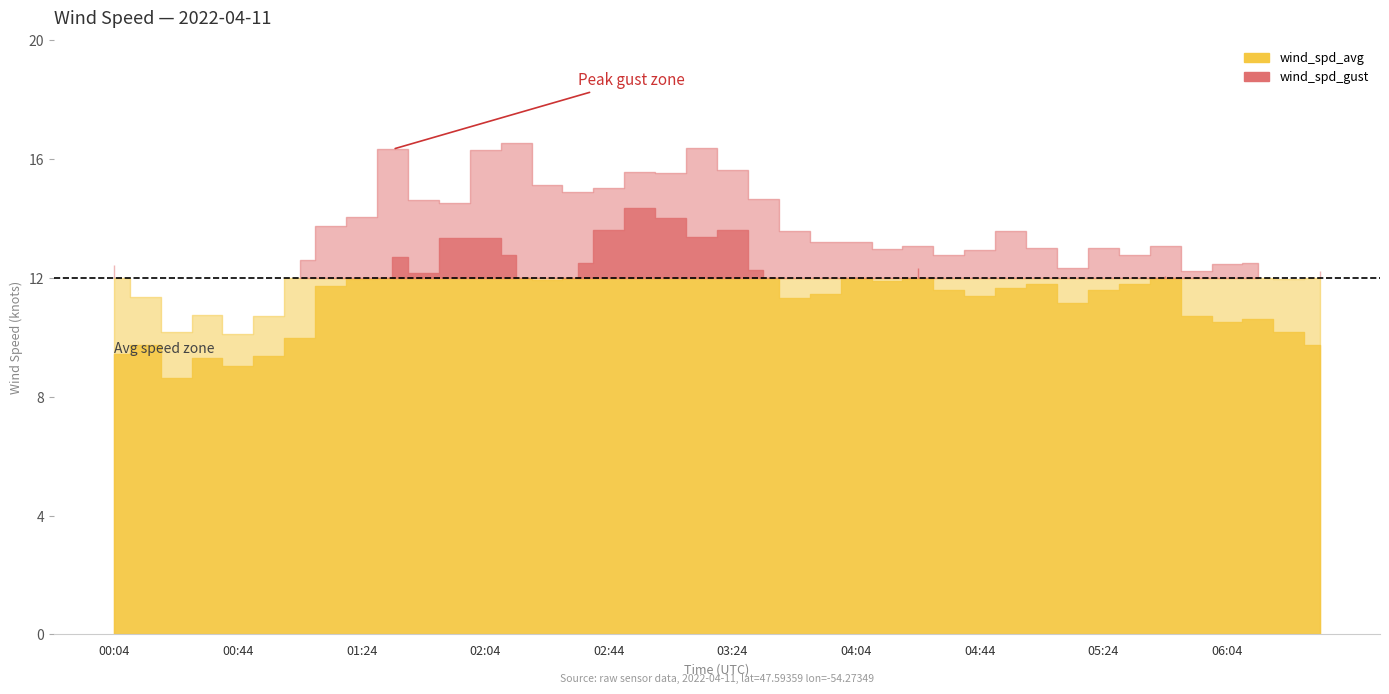

What is the label of the 11th point from the right?

04:54